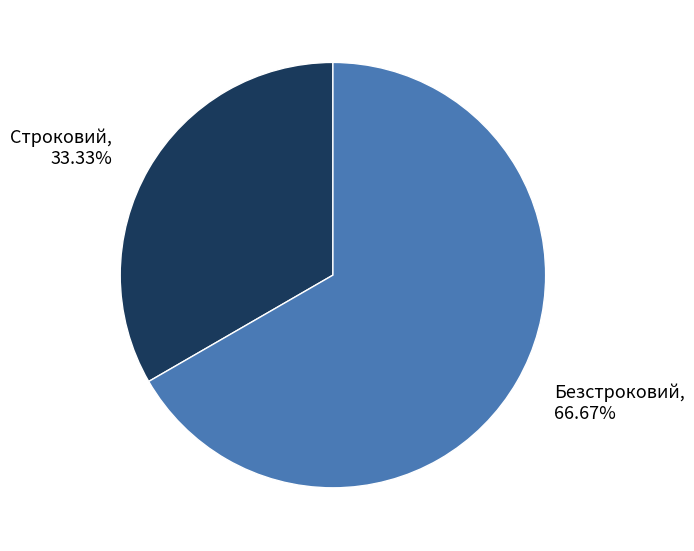

How many segments does this pie chart have?

2